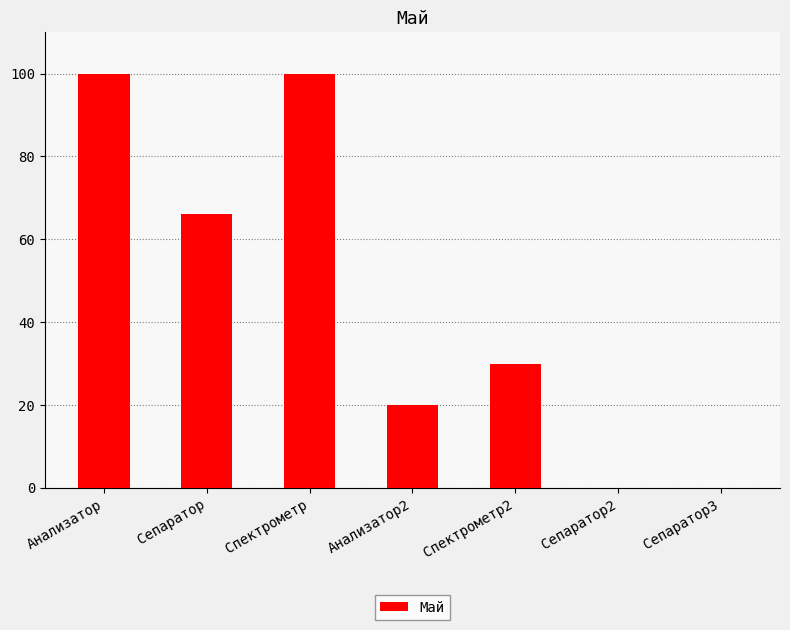

Is it true that the value at Анализатор2 is 20?

True